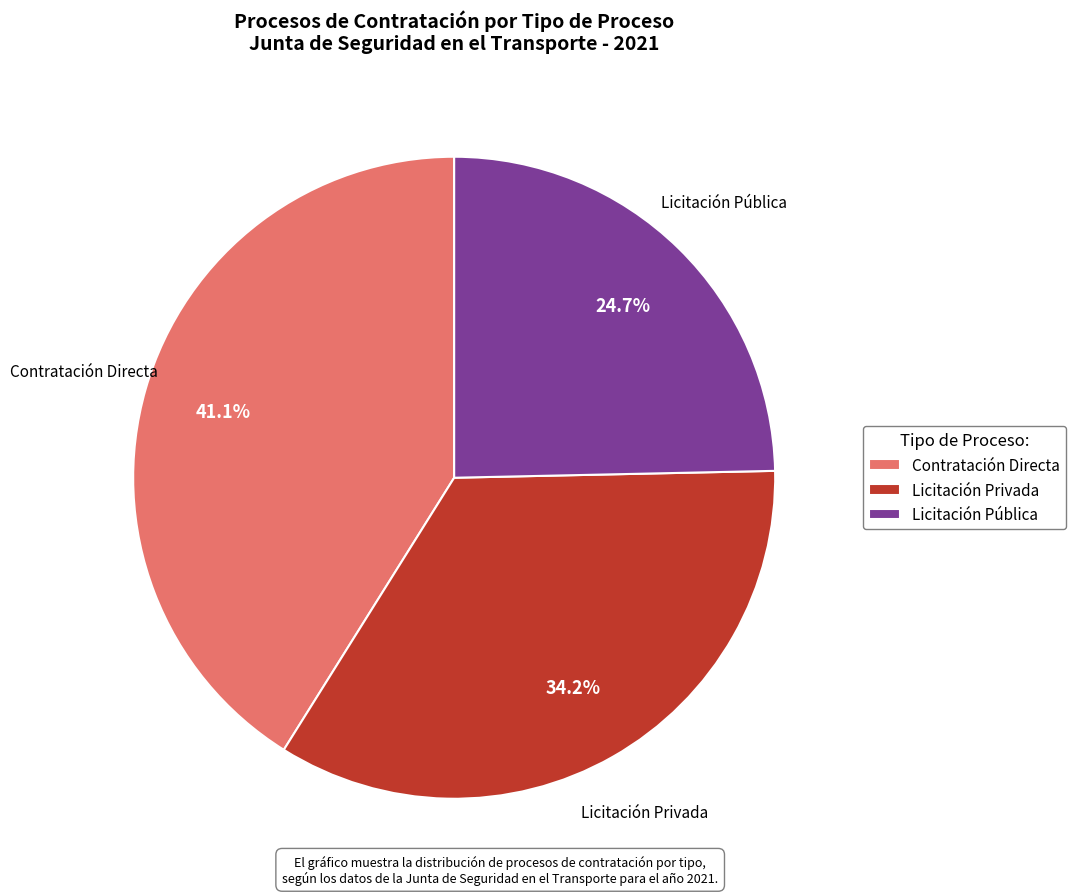

Is there a majority slice in this chart?

No